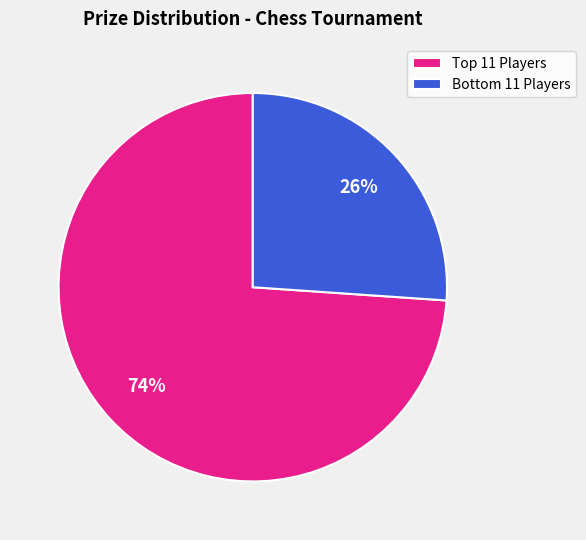

To the nearest percent, what is the average slice percentage?

50%